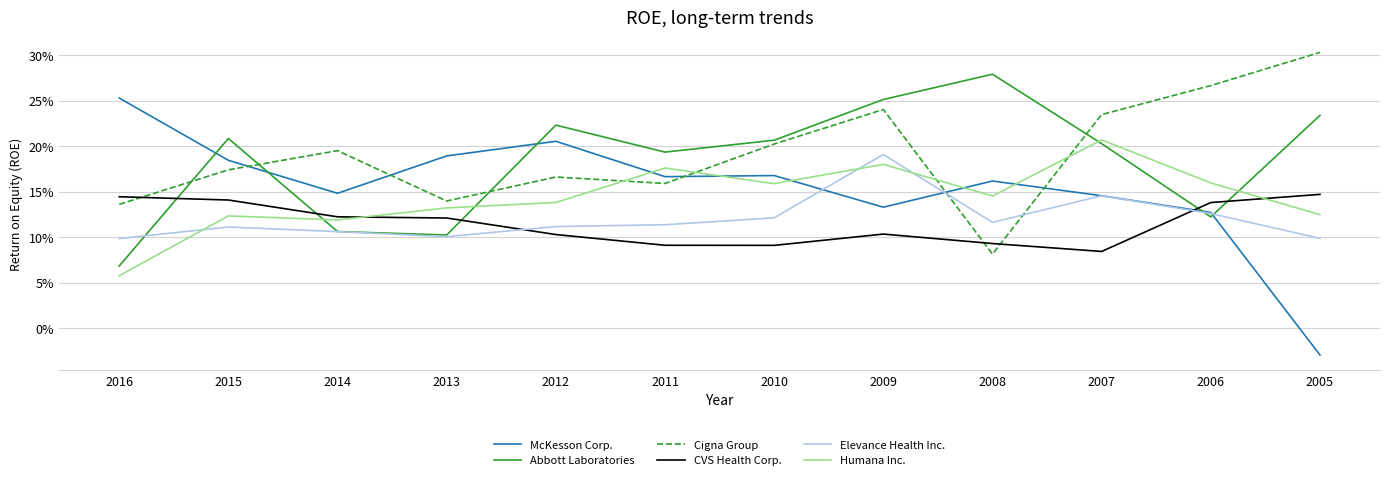

Does the chart have visible grid lines?

Yes